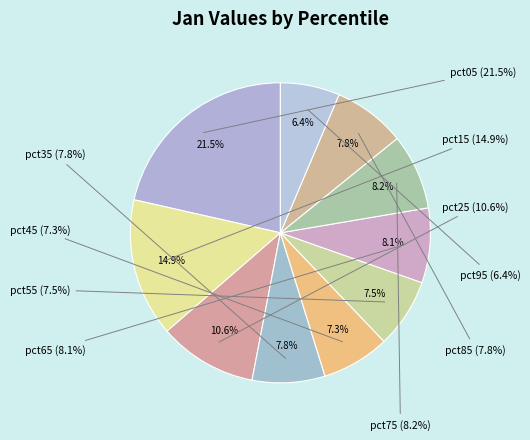

Which category has the smallest portion of the pie?

pct95